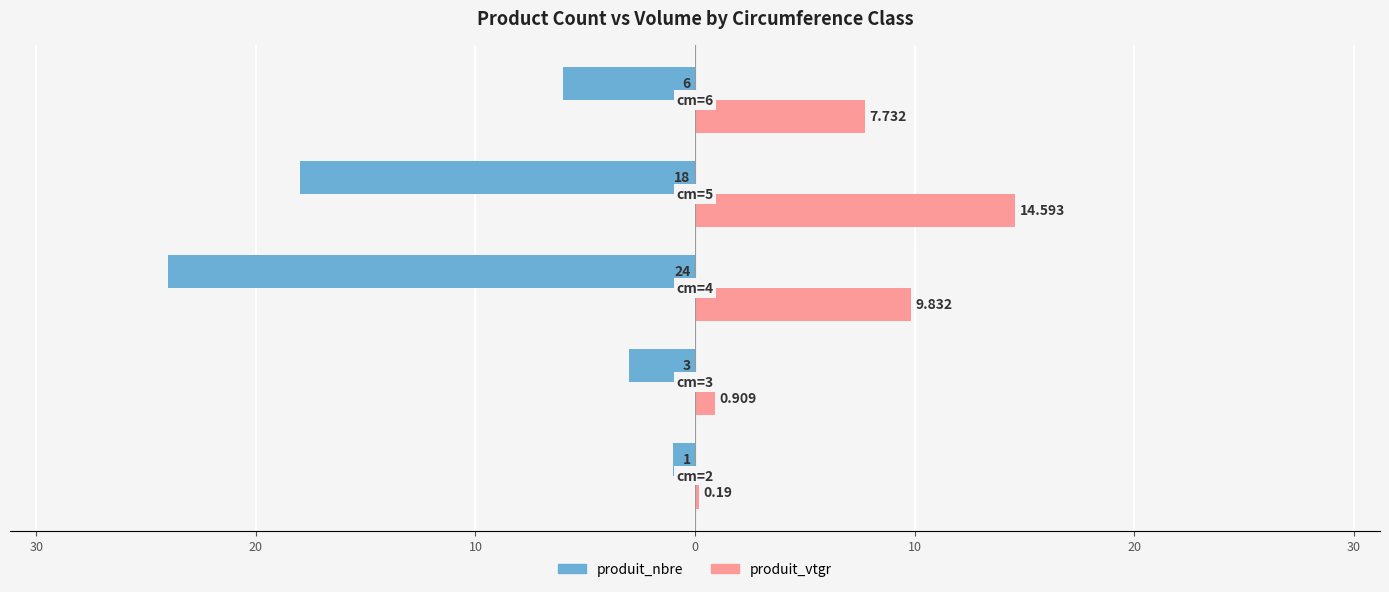

What are all the series names shown in the legend?

produit_nbre, produit_vtgr